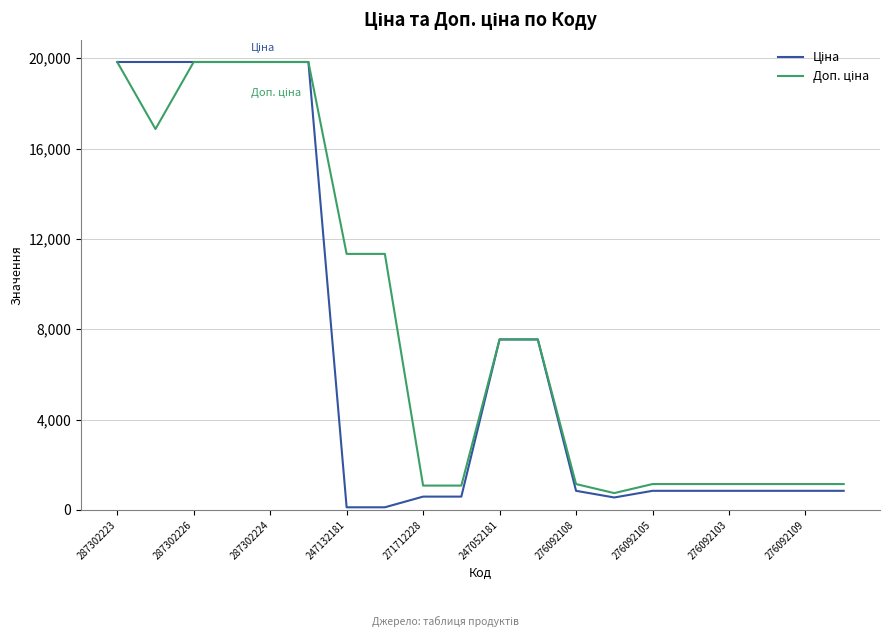

What is the maximum value shown in the chart?

19831.1